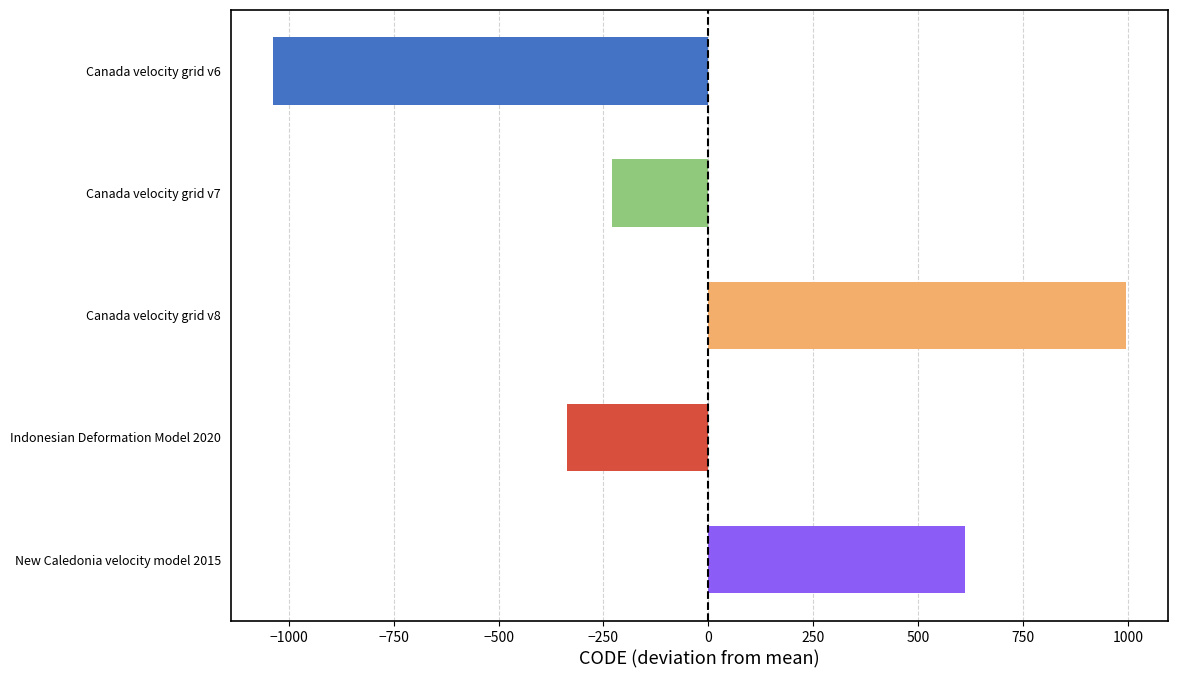

What is the label of the 5th bar from the top?

New Caledonia velocity model 2015